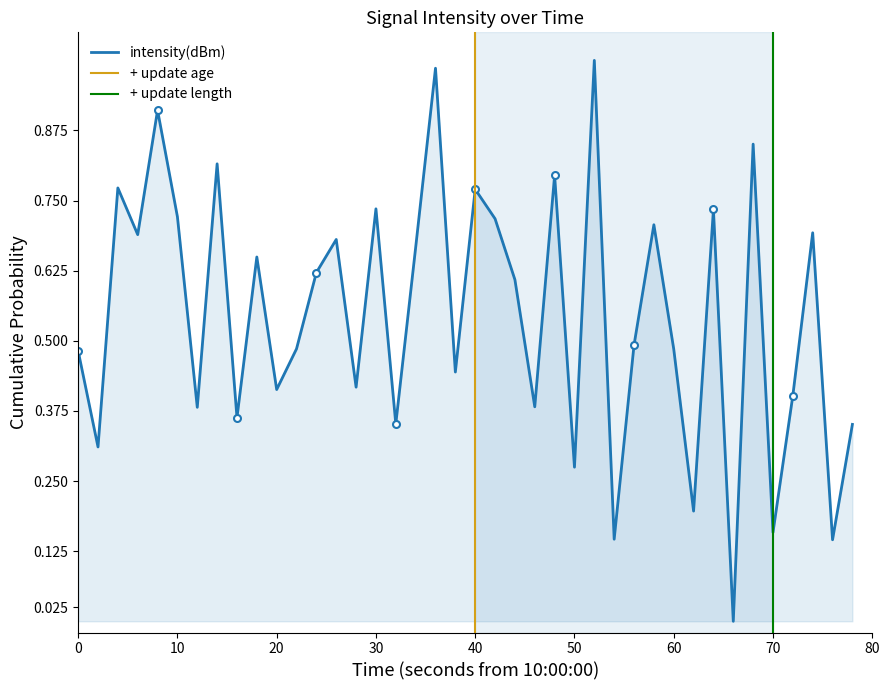

Is it true that intensity(dBm) equals 0.2 at 50?

False